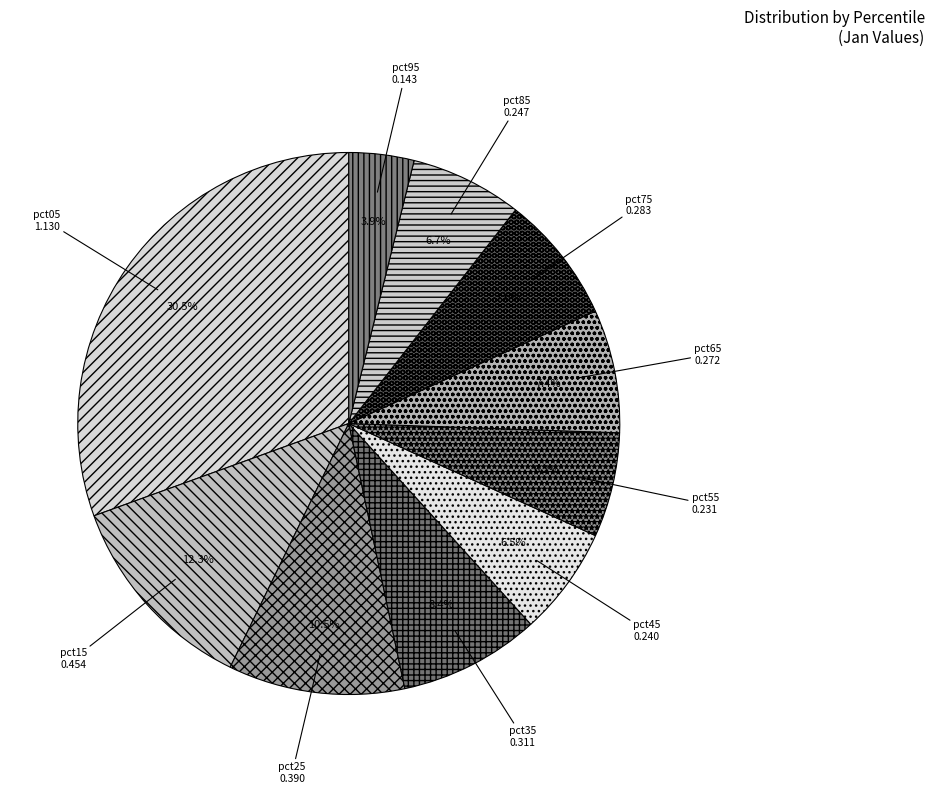

Count the number of slices in the pie.

10